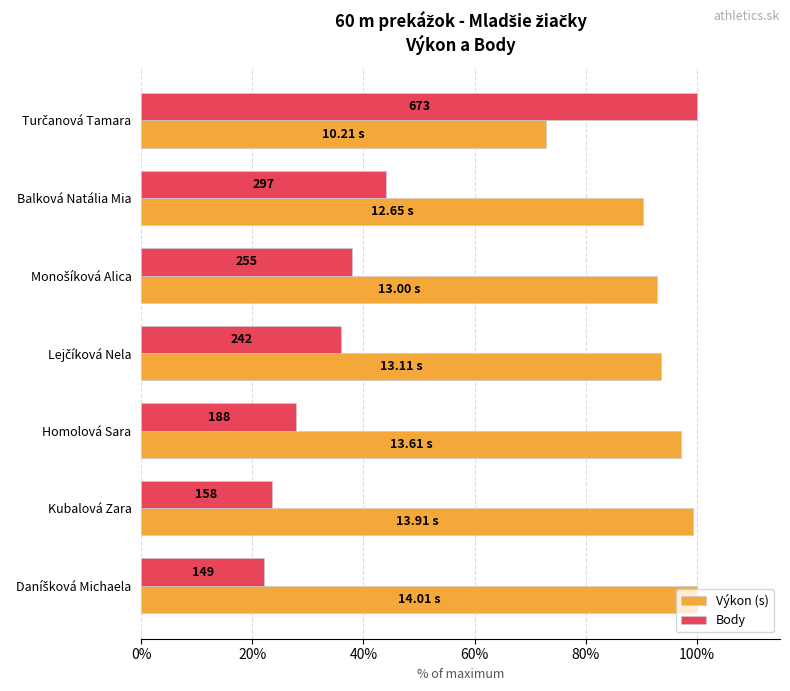

What are all the series names shown in the legend?

Výkon (s), Body